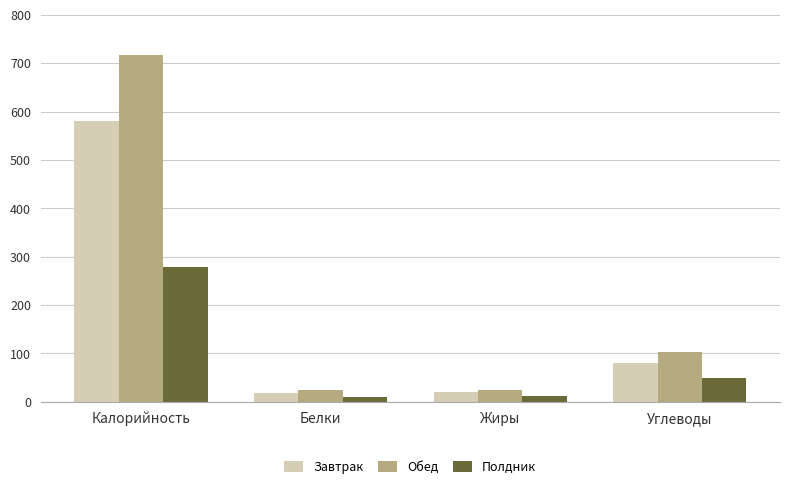

What is the value of the Завтрак bar at the 2nd from the left?

18.2